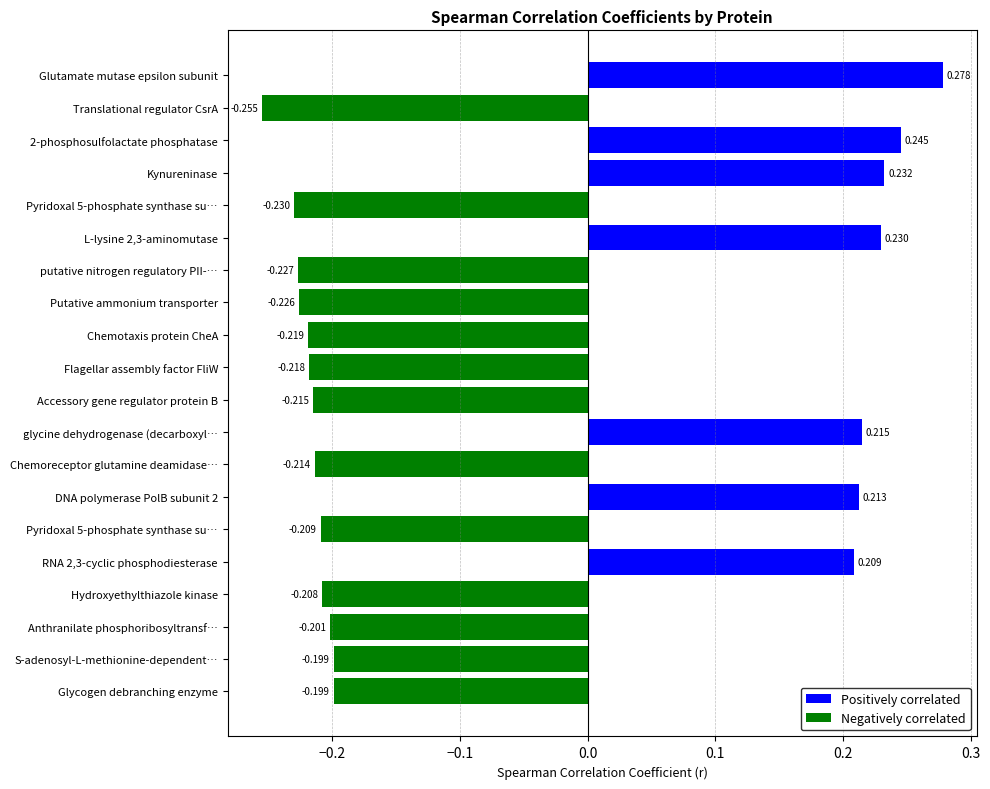

Which has a higher value, Pyridoxal 5-phosphate synthase subunit (1) or Chemoreceptor glutamine deamidase CheD?

Chemoreceptor glutamine deamidase CheD